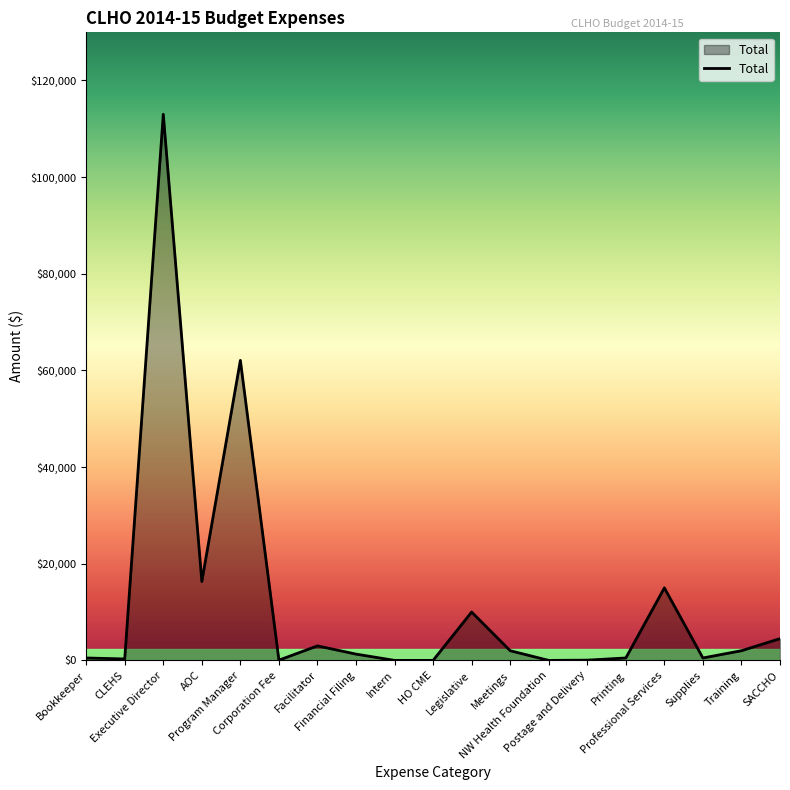

What is the change in value from Bookkeeper to Financial Filing?

+800